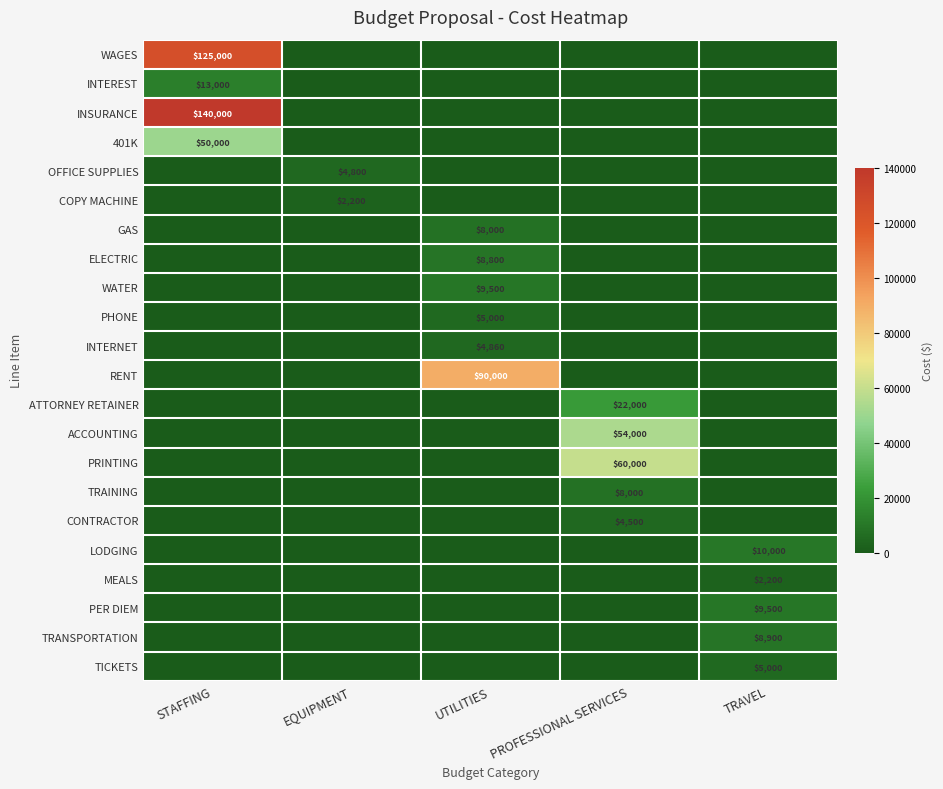

The value of MEALS at TRAVEL is 626. True or false?

False